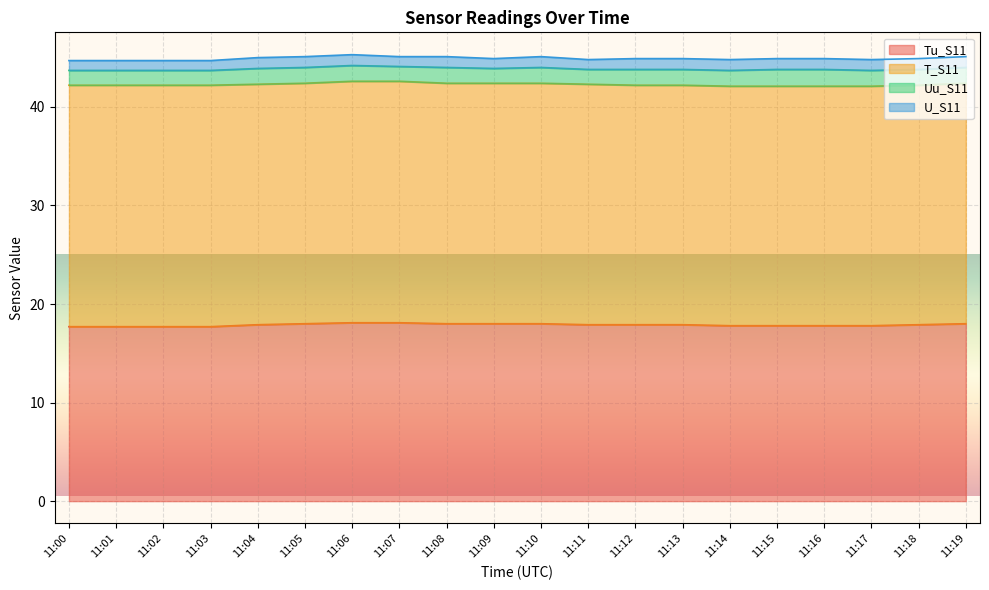

Count the Uu_S11 values in the range 1 to 2.

20